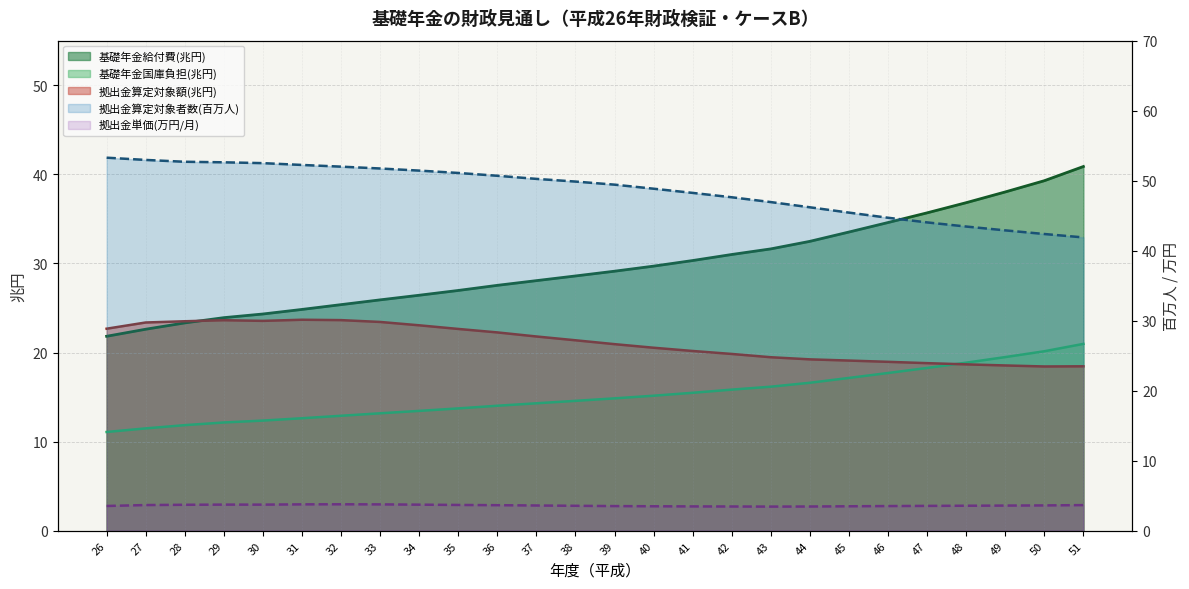

What is the value of the 拠出金算定対象者数(百万人) point at the 26th from the left?

41.9